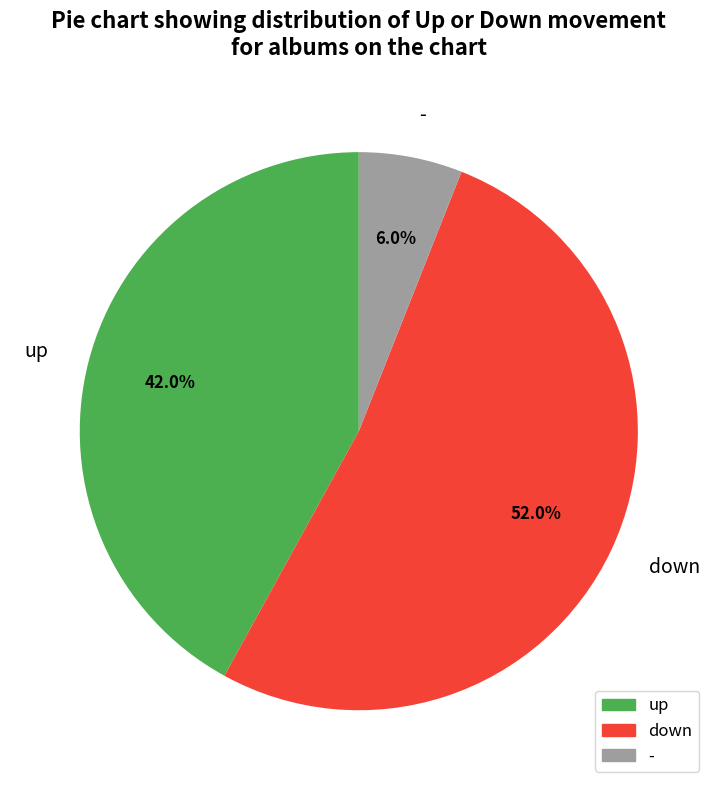

What percentage is the up slice, to the nearest percent?

42%